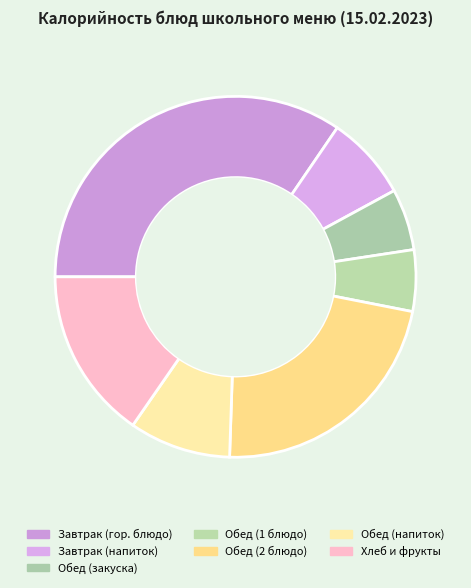

Count the number of slices in the pie.

7